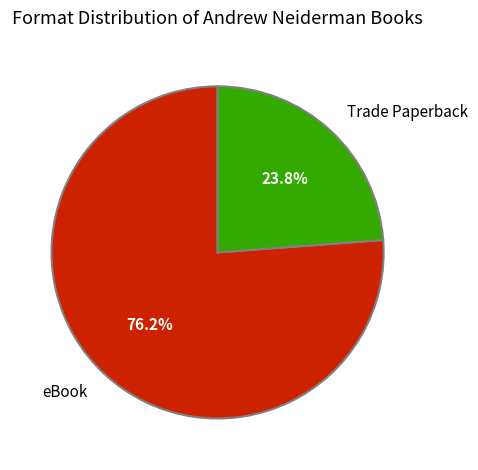

Is there any slice that represents more than half of the pie?

Yes